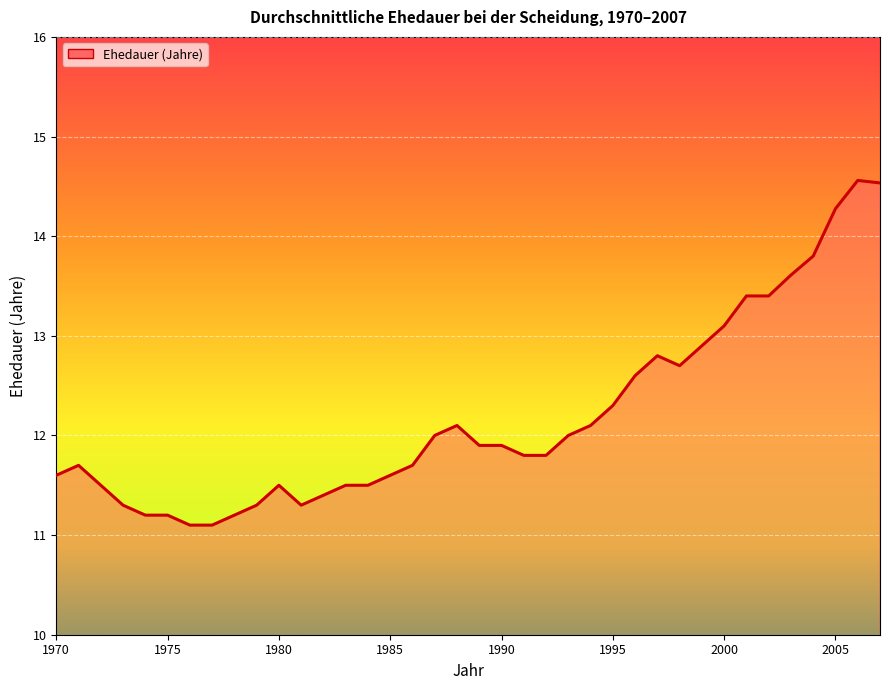

What is the maximum value shown in the chart?

14.6